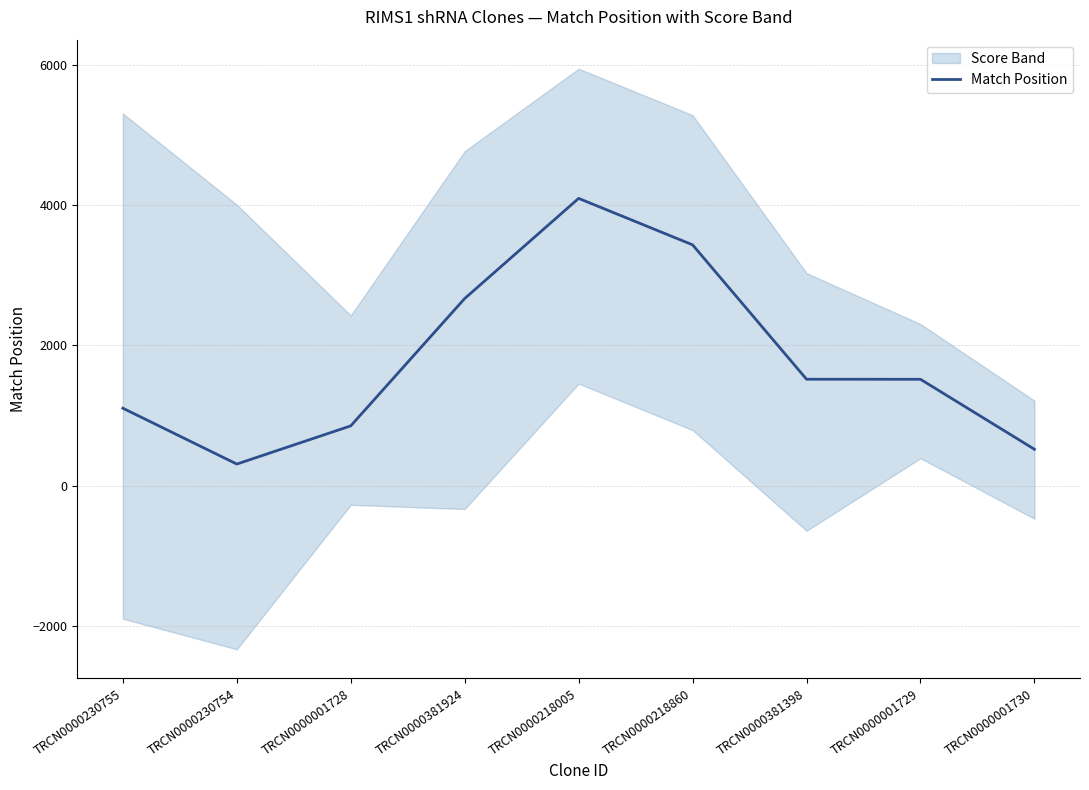

Which has a higher value, TRCN0000230754 or TRCN0000230755?

TRCN0000230755